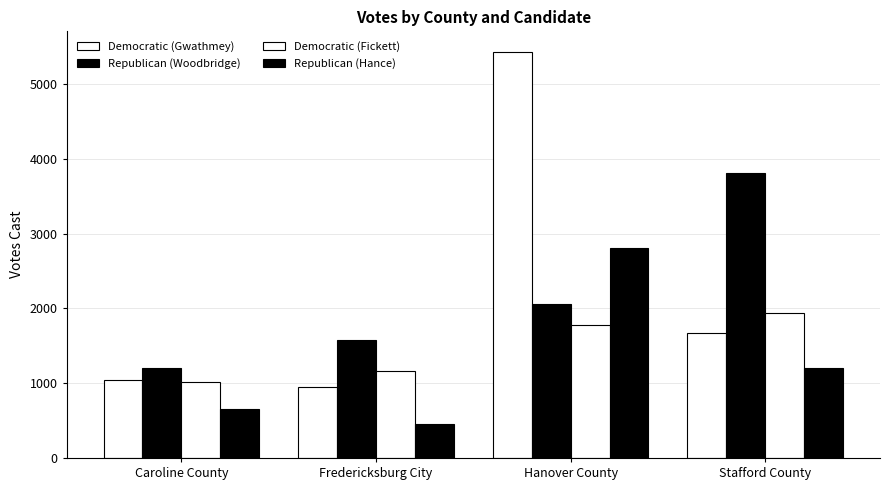

The Republican (Woodbridge) series shows 990 at Hanover County. True or false?

False